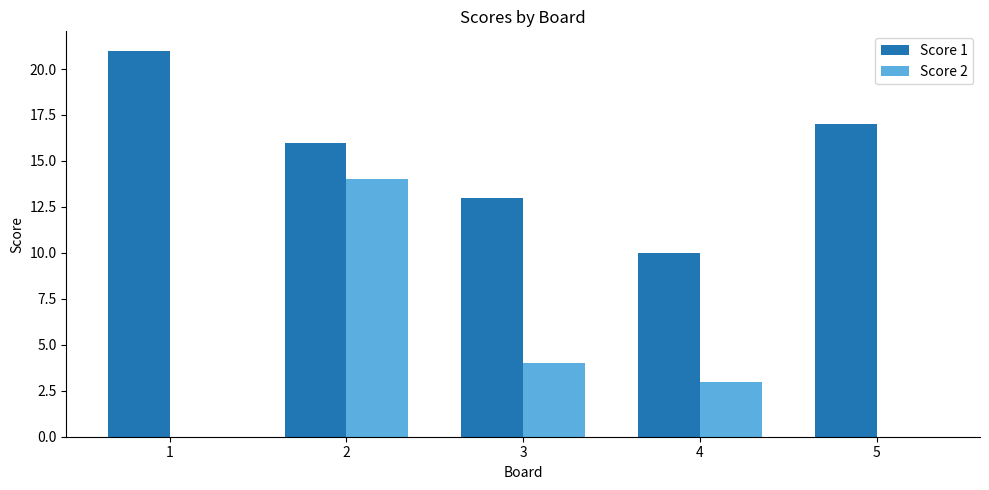

What is the greatest value displayed?

21